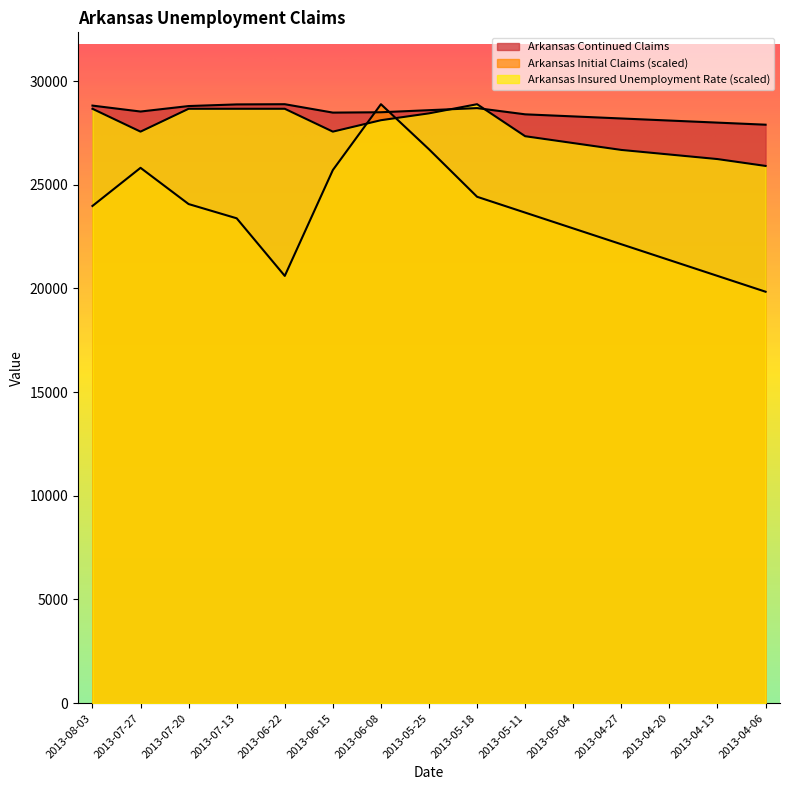

What is the sum of the Arkansas Initial Claims values at 2013-06-08 and 2013-07-27?

54707.8